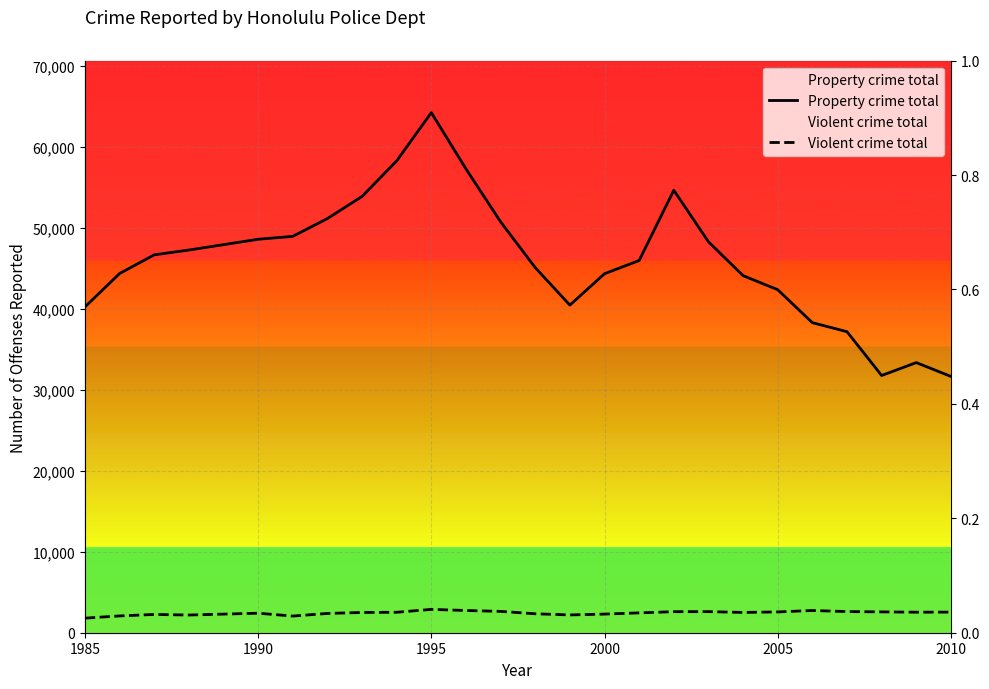

True or false: Violent crime total and Property crime total intersect in this chart.

False